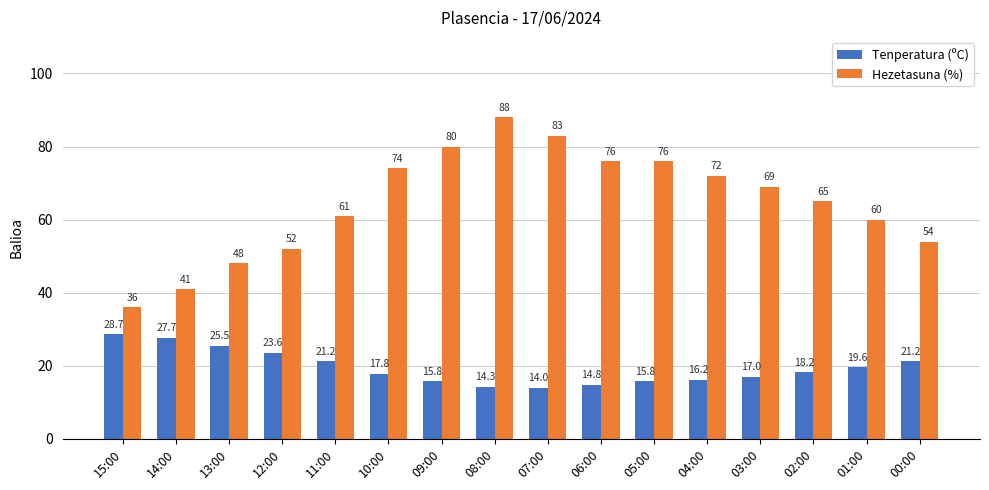

Reading right to left, list all the values displayed in this chart.

Tenperatura (ºC): 21.2	19.6	18.2	17.0	16.2	15.8	14.8	14.0	14.3	15.8	17.8	21.2	23.6	25.5	27.7	28.7
Hezetasuna (%): 54.0	60.0	65.0	69.0	72.0	76.0	76.0	83.0	88.0	80.0	74.0	61.0	52.0	48.0	41.0	36.0